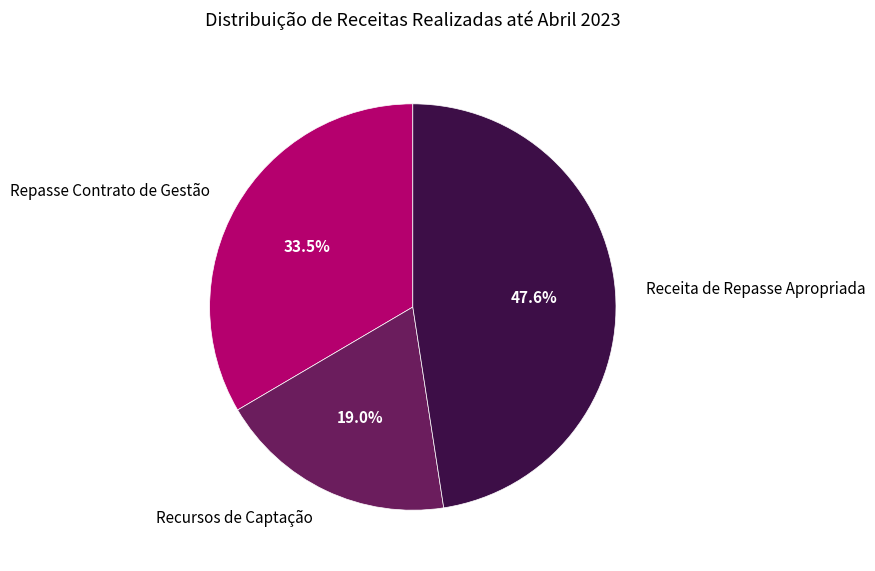

Count the number of slices in the pie.

3